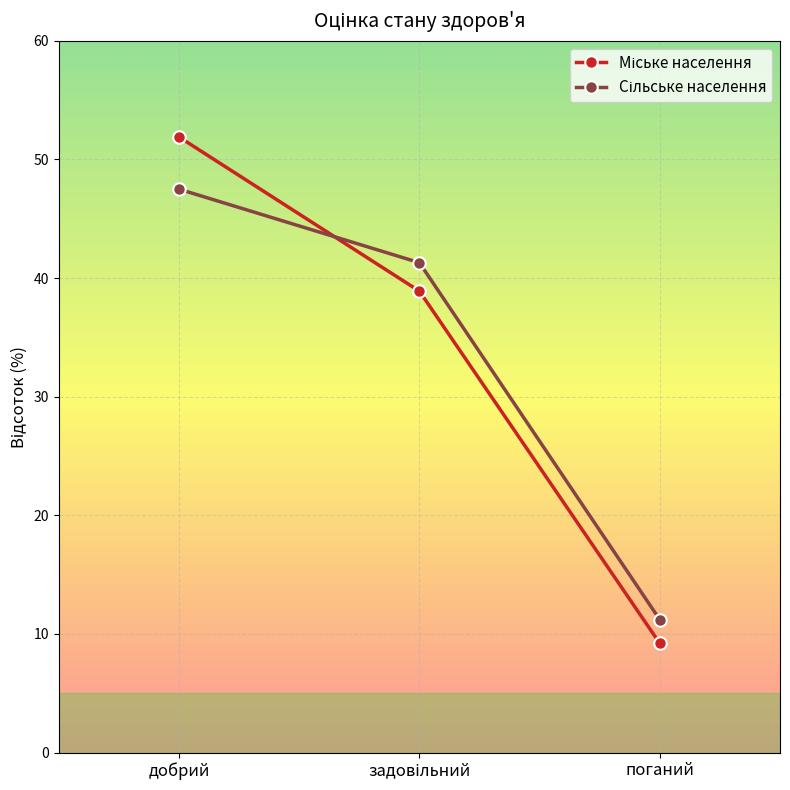

What is the maximum value shown in the chart?

51.9